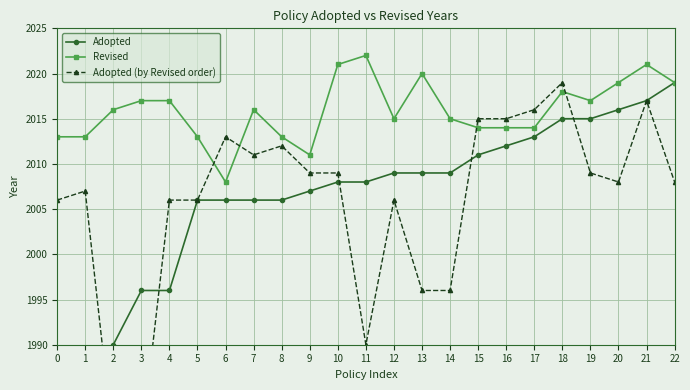

What is the value of the Revised point at the 21st from the left?

2019